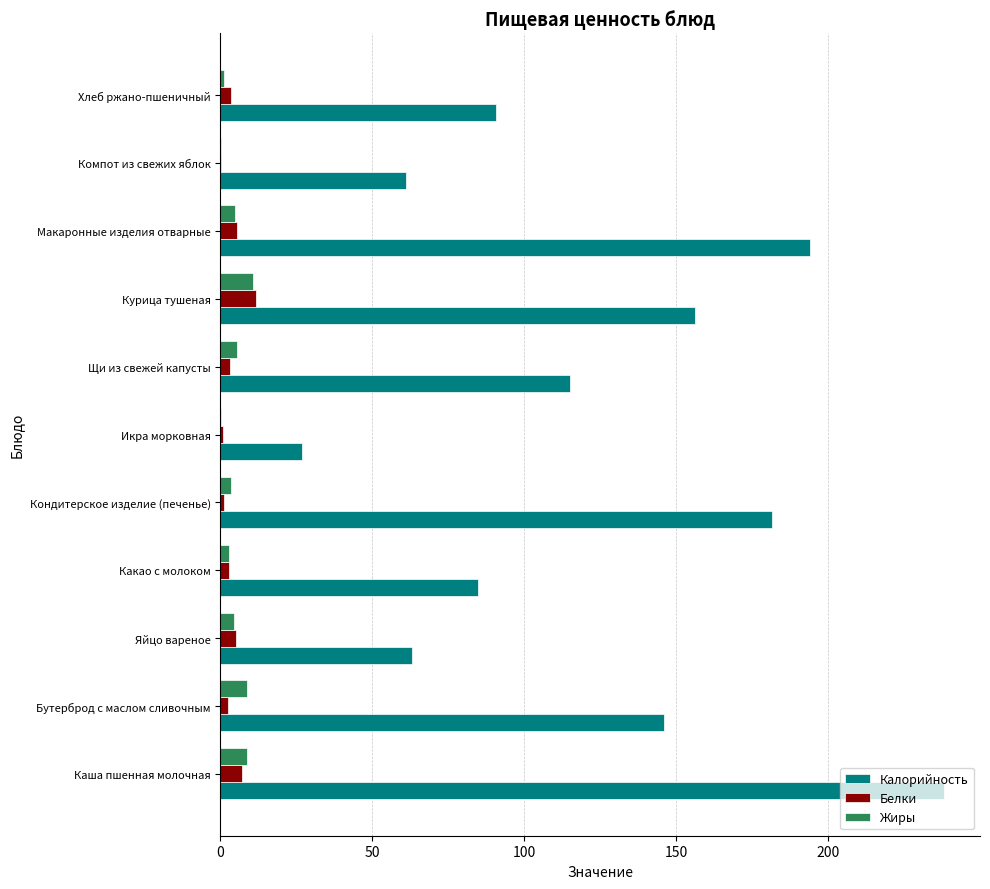

What value does the Калорийность series have at Курица тушеная?

156.0